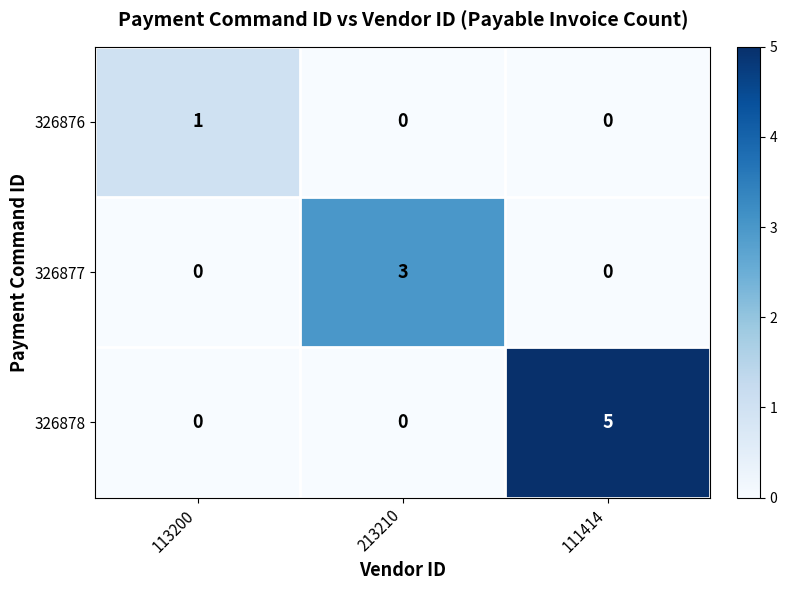

How many series are shown in this chart?

3